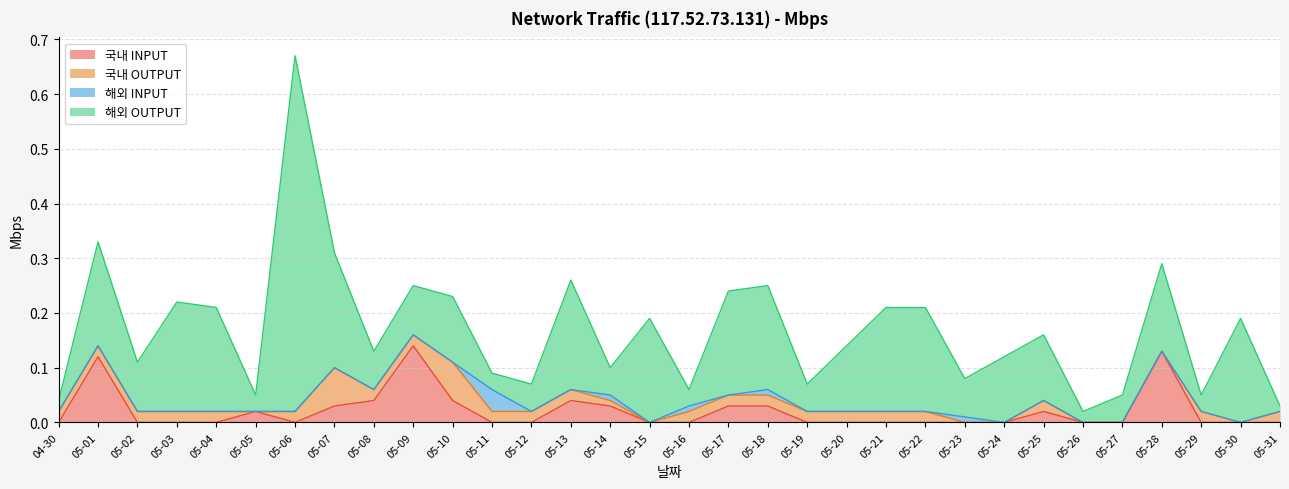

What position from the left is 04-30?

1